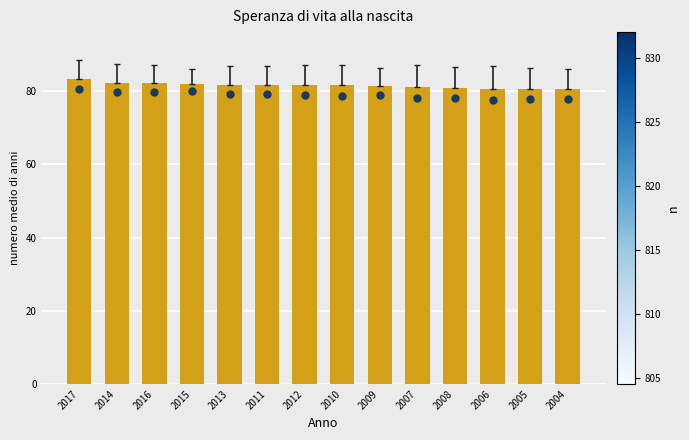

Which series reaches the maximum Y coordinate?

Media